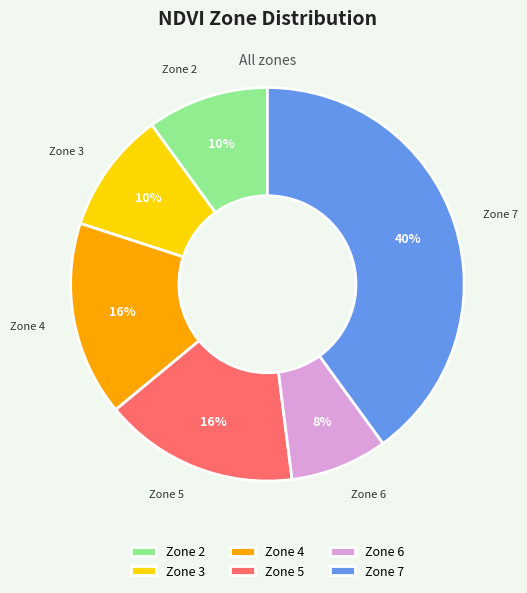

To the nearest percent, what is the average slice percentage?

17%